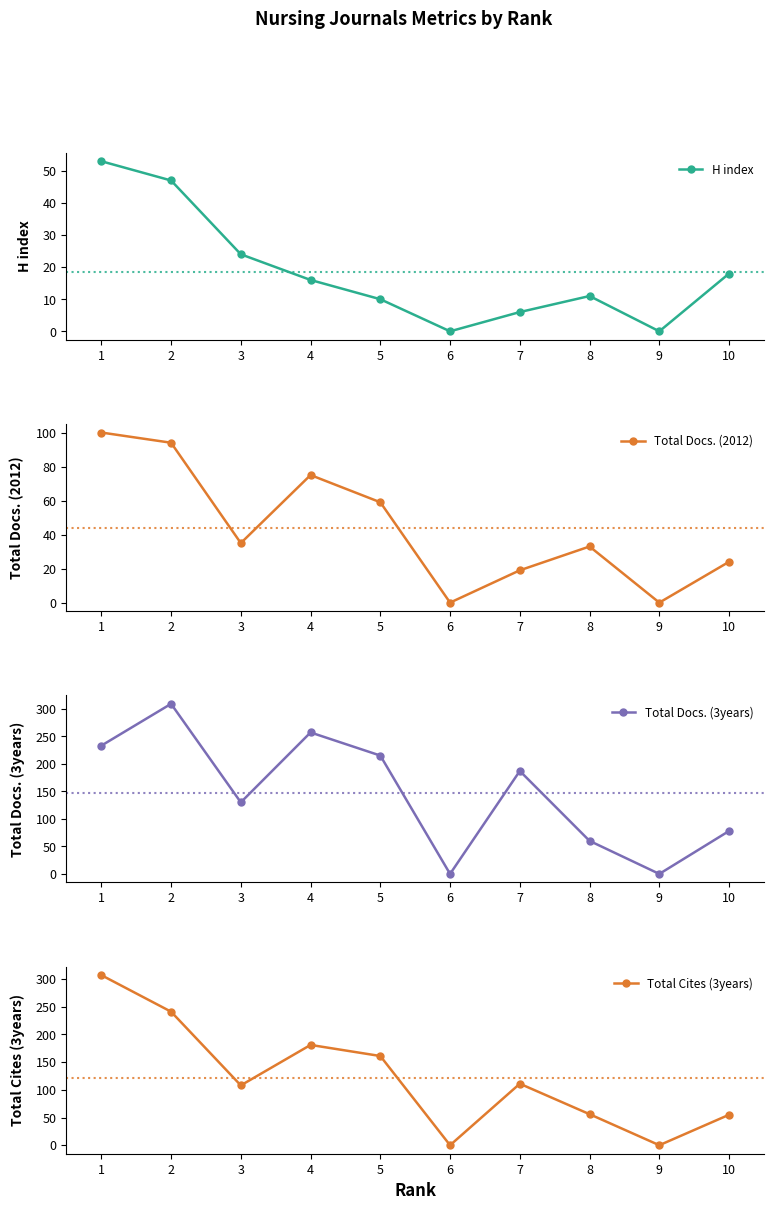

True or false: Total Docs. (2012) and Total Cites (3years) cross at least once.

False